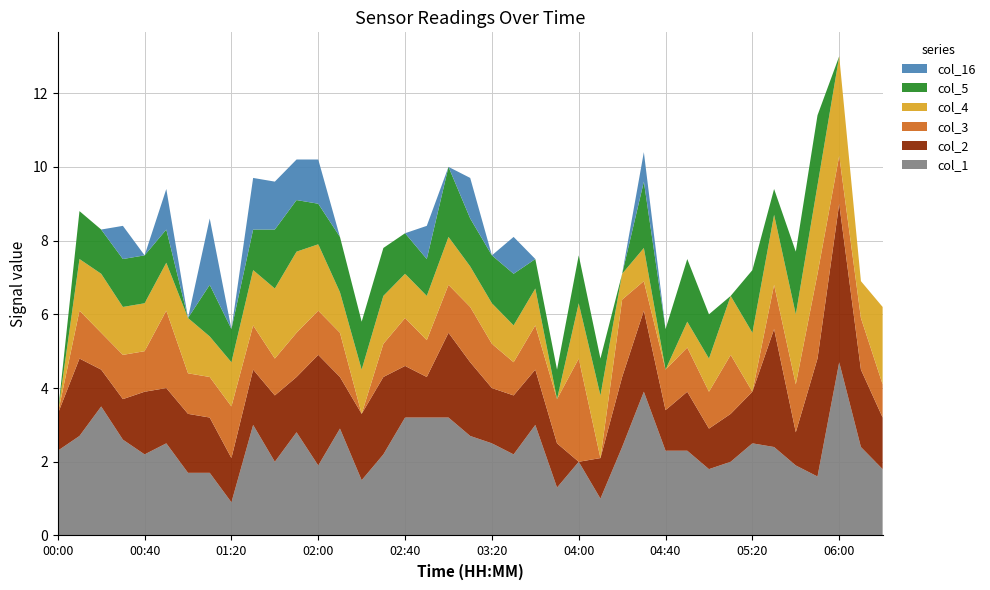

Reading right to left, list all the values displayed in this chart.

col_1: 1.8	2.4	4.7	1.6	1.9	2.4	2.5	2.0	1.8	2.3	2.3	3.9	2.4	1.0	2.0	1.3	3.0	2.2	2.5	2.7	3.2	3.2	3.2	2.2	1.5	2.9	1.9	2.8	2.0	3.0	0.9	1.7	1.7	2.5	2.2	2.6	3.5	2.7	2.3
col_2: 1.4	2.1	4.3	3.2	0.9	3.2	1.4	1.3	1.1	1.6	1.1	2.2	1.9	1.1	0.0	1.2	1.5	1.6	1.5	2.0	2.3	1.1	1.4	2.1	1.8	1.4	3.0	1.5	1.8	1.5	1.2	1.5	1.6	1.5	1.7	1.1	1.0	2.1	1.0
col_3: 0.9	1.4	1.3	2.3	1.3	1.2	0.0	1.6	1.0	1.2	1.1	0.8	2.1	0.0	2.8	1.2	1.2	0.9	1.2	1.5	1.3	1.0	1.3	0.9	0.0	1.2	1.2	1.2	1.0	1.2	1.4	1.1	1.1	2.1	1.1	1.2	1.0	1.3	0.0
col_4: 2.1	1.0	2.7	2.4	1.9	1.9	1.6	1.6	0.9	0.7	0.0	0.9	0.7	1.7	1.5	0.0	1.0	1.0	1.1	1.1	1.3	1.2	1.2	1.3	1.2	1.1	1.8	2.2	1.9	1.5	1.2	1.1	1.5	1.3	1.3	1.3	1.6	1.4	0.0
col_5: 0.0	0.0	0.0	1.9	1.7	0.7	1.7	0.0	1.2	1.7	1.1	1.8	0.0	1.0	1.3	0.8	0.8	1.4	1.3	1.3	1.9	1.0	1.1	1.3	1.3	1.5	1.1	1.4	1.6	1.1	0.9	1.4	0.0	0.9	1.3	1.3	1.2	1.3	0.0
col_16: 0.0	0.0	0.0	0.0	0.0	0.0	0.0	0.0	0.0	0.0	0.0	0.8	0.0	0.0	0.0	0.0	0.0	1.0	0.0	1.1	0.0	0.9	0.0	0.0	0.0	0.0	1.2	1.1	1.3	1.4	0.0	1.8	0.0	1.1	0.0	0.9	0.0	0.0	0.0